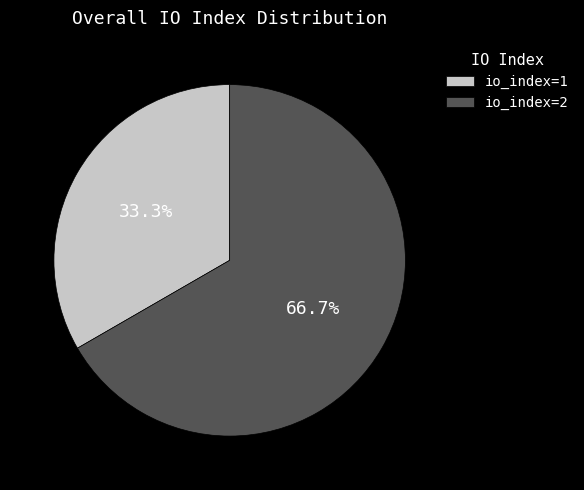

Does any single category account for the majority?

Yes